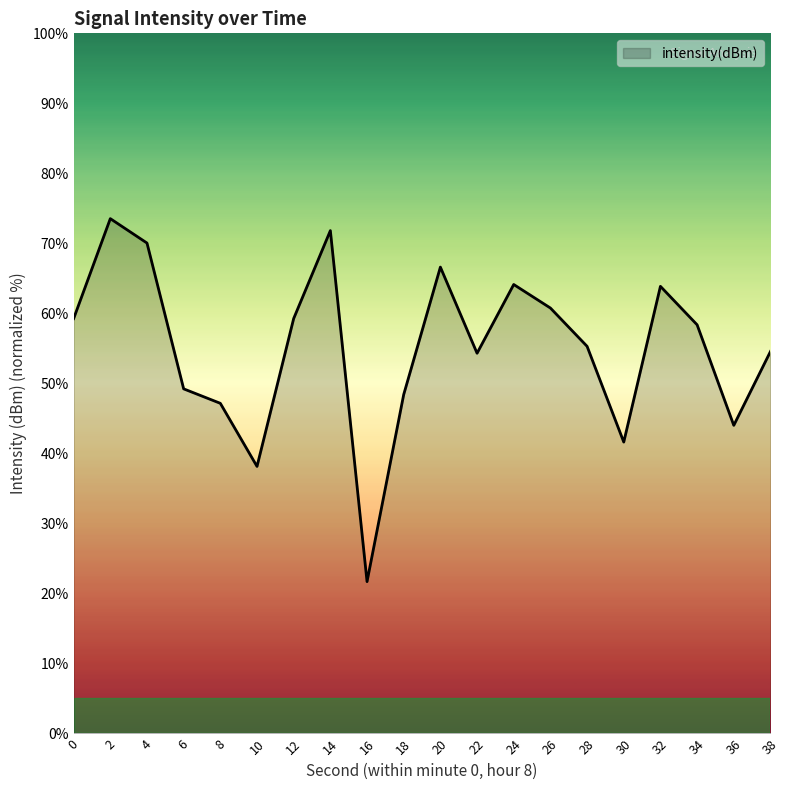

Between 30 and 4, which is larger?

4